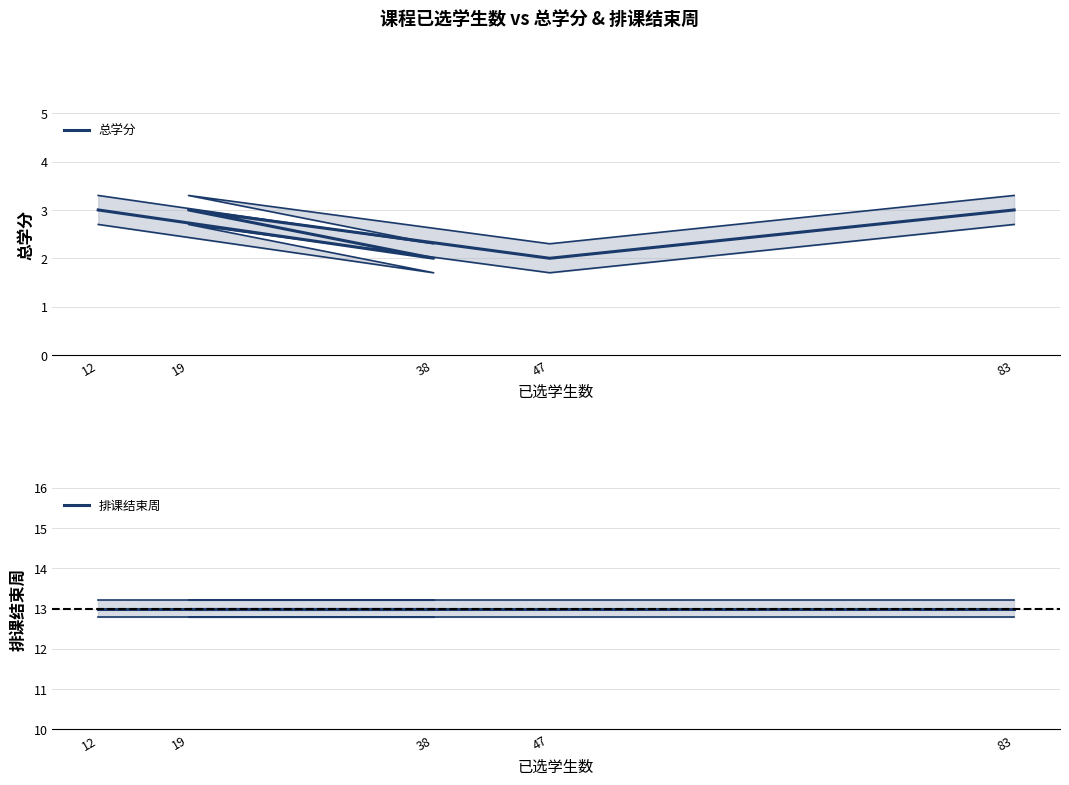

Reading left to right, extract all data points from this chart.

总学分: 12=3	38=2	19=3	47=2	83=3
排课结束周: 12=13	38=13	19=13	47=13	83=13